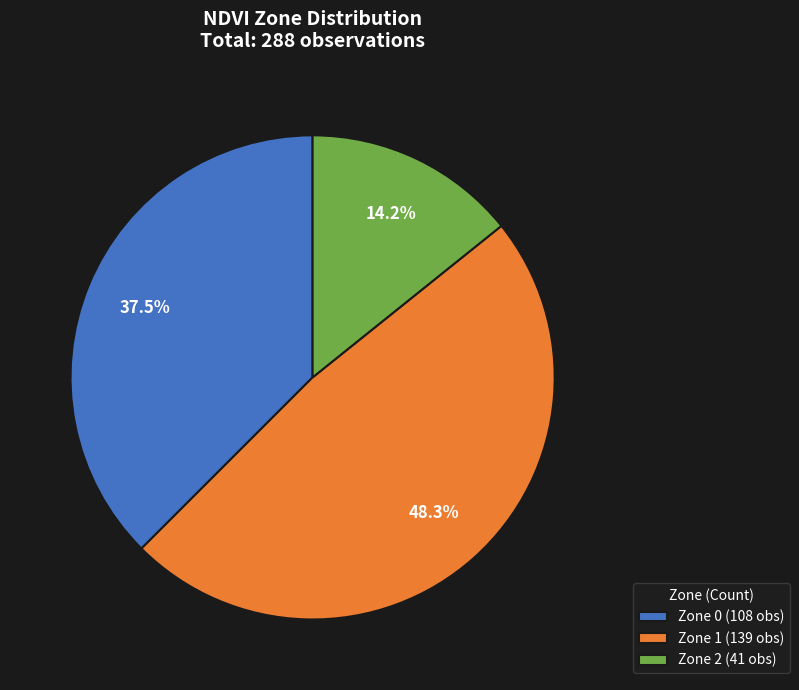

Between Zone 1 and Zone 0, which is larger?

Zone 1